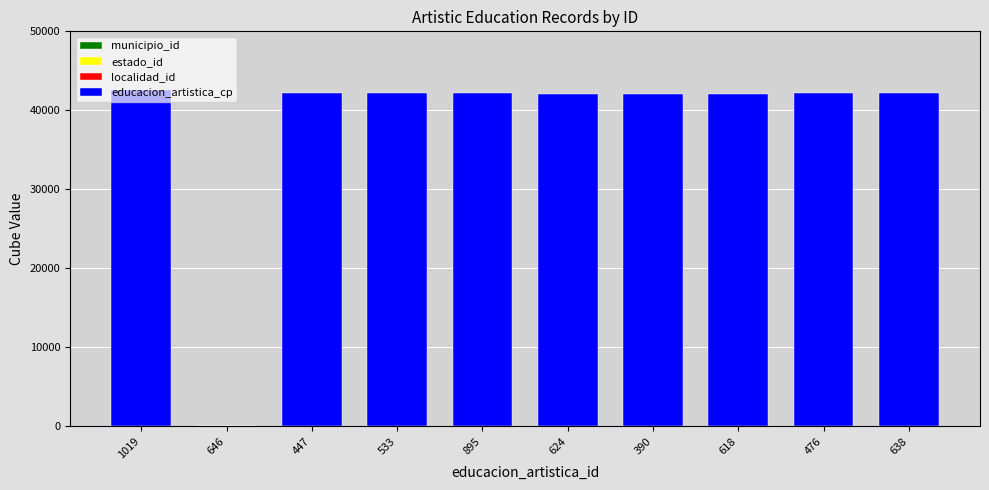

Between 1019 and 476, which series saw the biggest shift?

educacion_artistica_cp